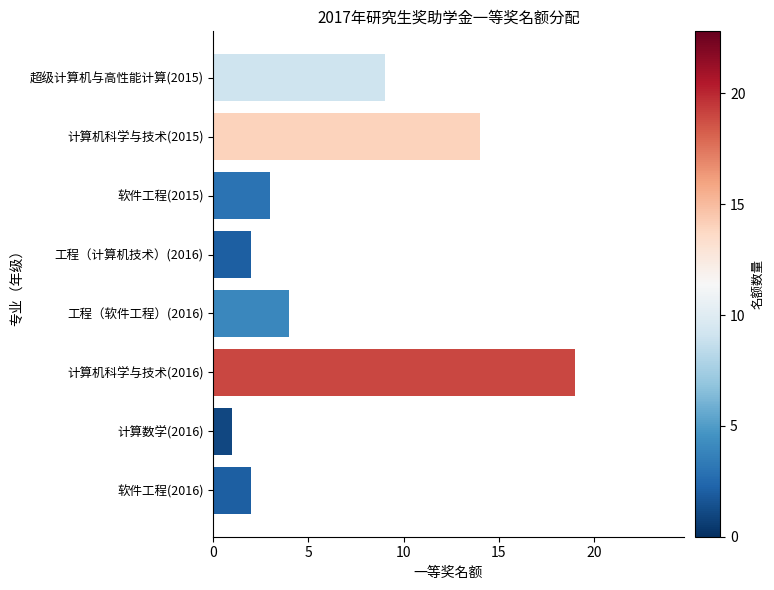

What is the greatest value displayed?

19